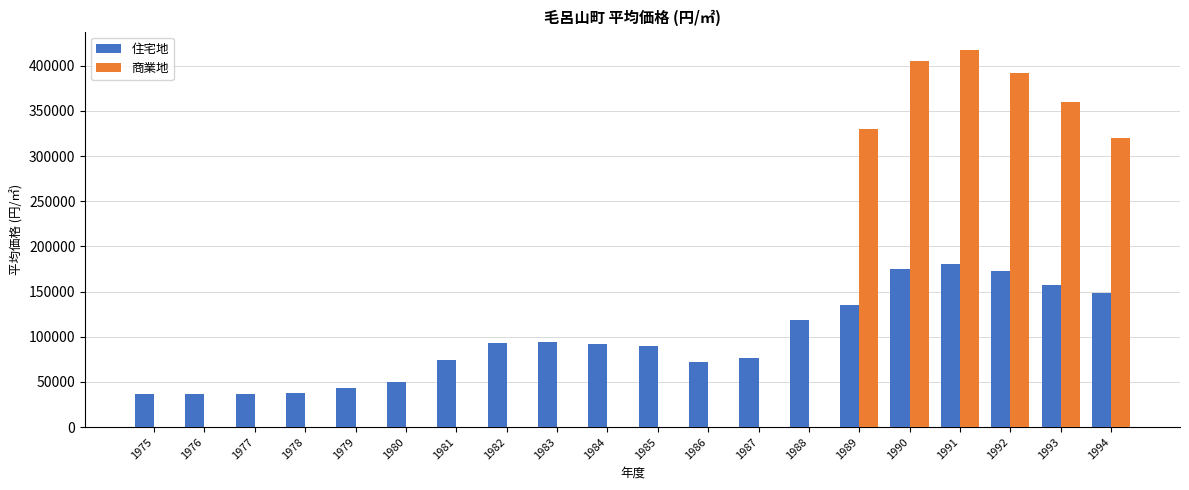

Which series has the largest total across all categories?

商業地